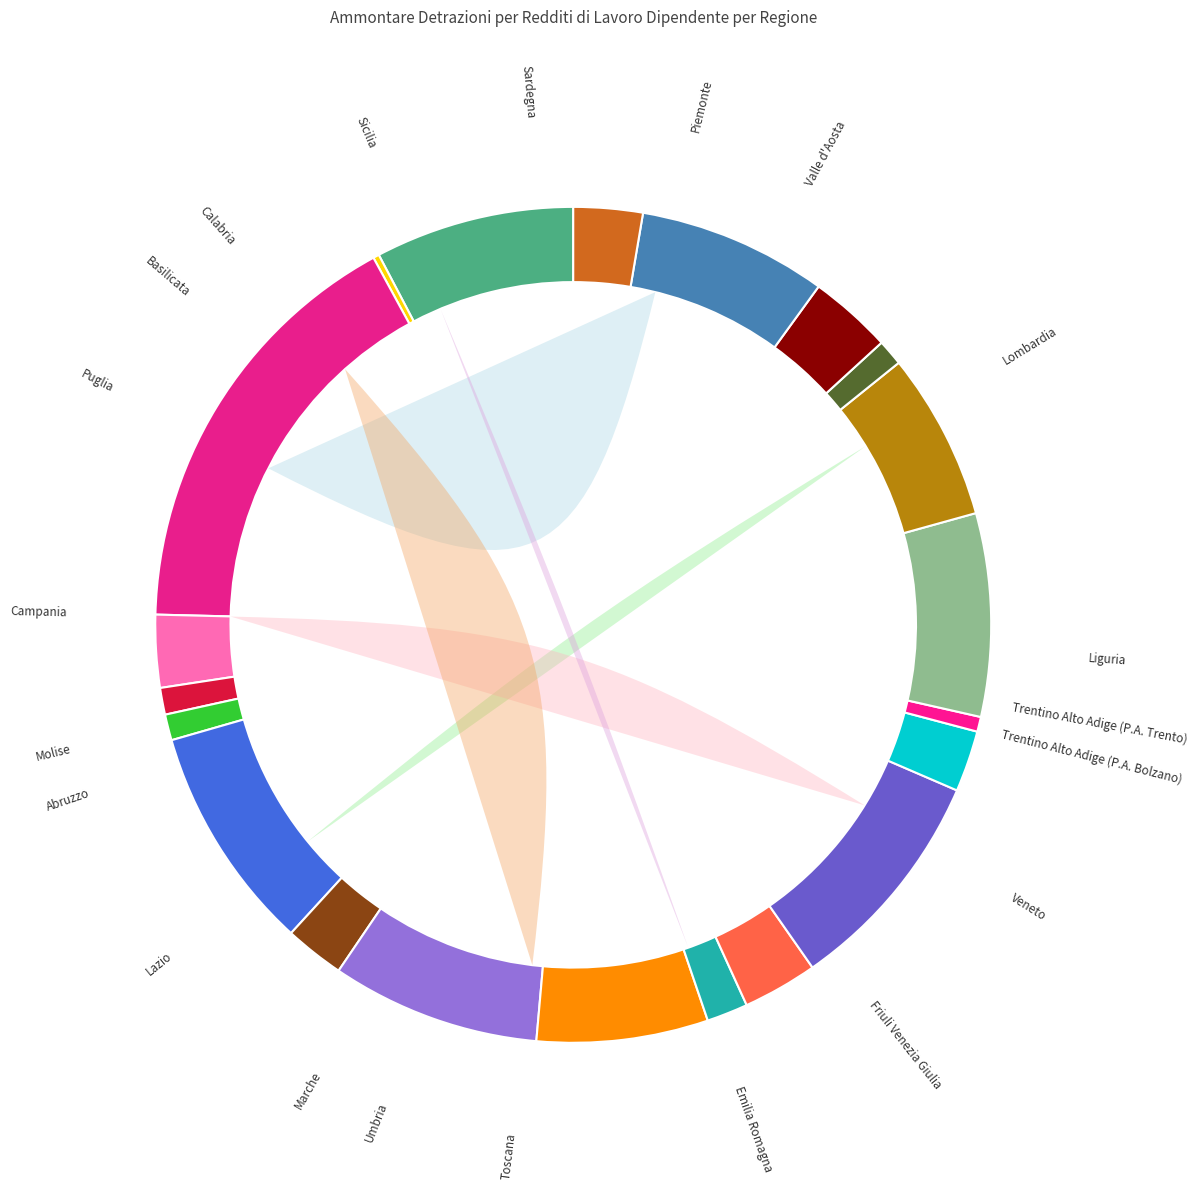

How many segments does this pie chart have?

21